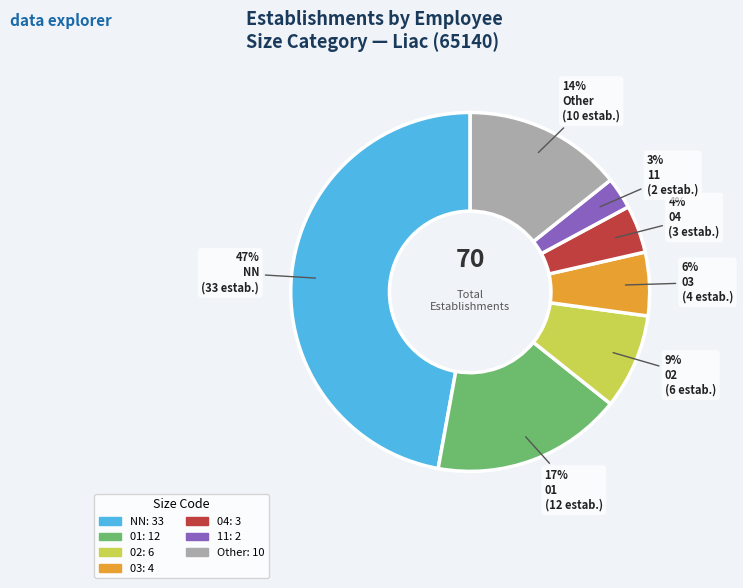

To the nearest percent, what is the average slice percentage?

14%